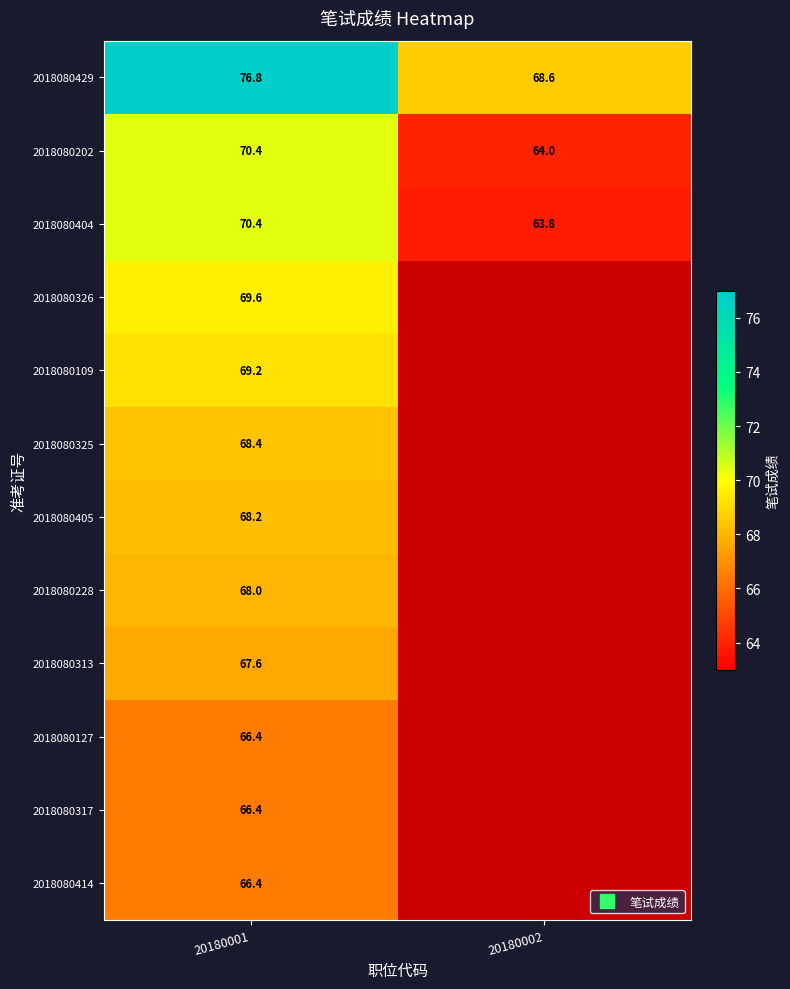

The 2018080414 series shows -27.0 at 20180002. True or false?

False